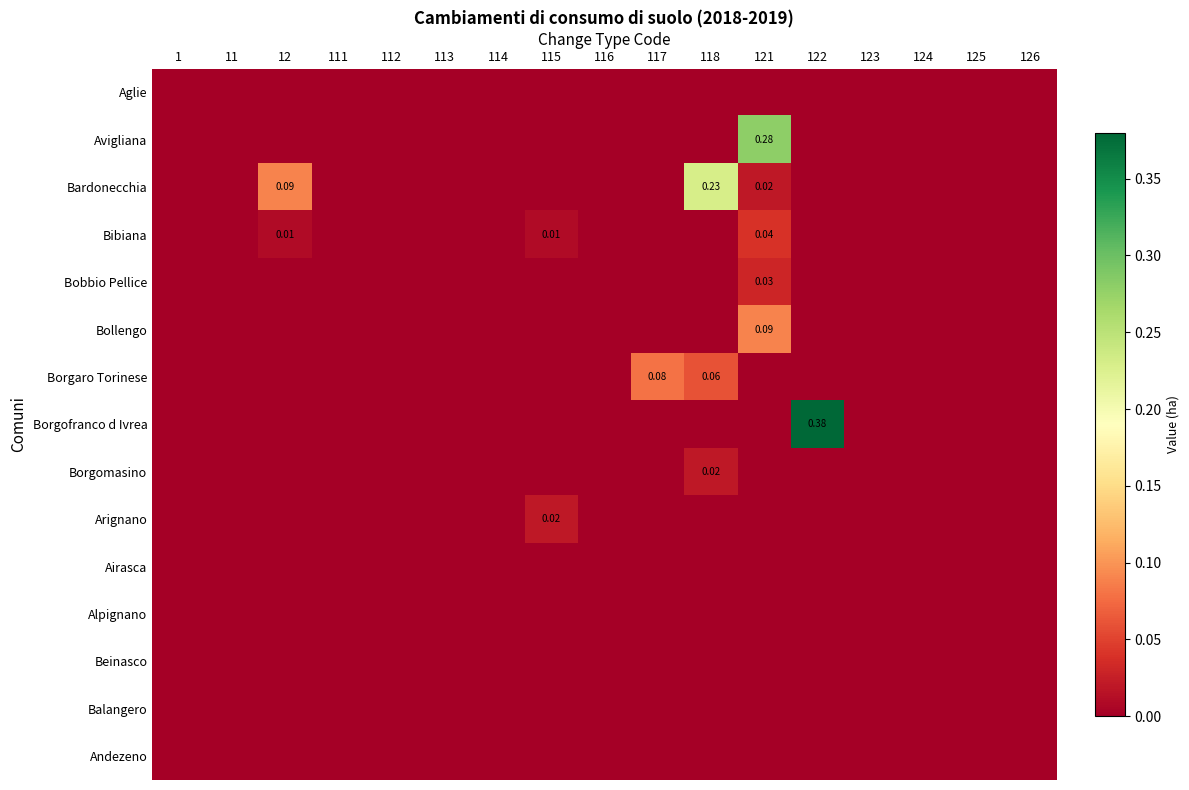

What is the sum of all Bollengo values?

0.1